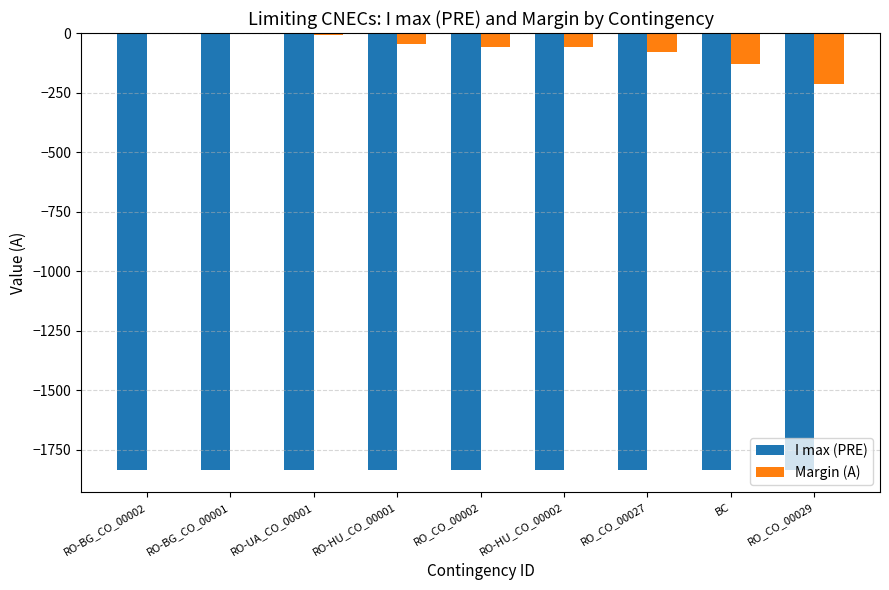

What are all the series names shown in the legend?

I max (PRE), Margin (A)